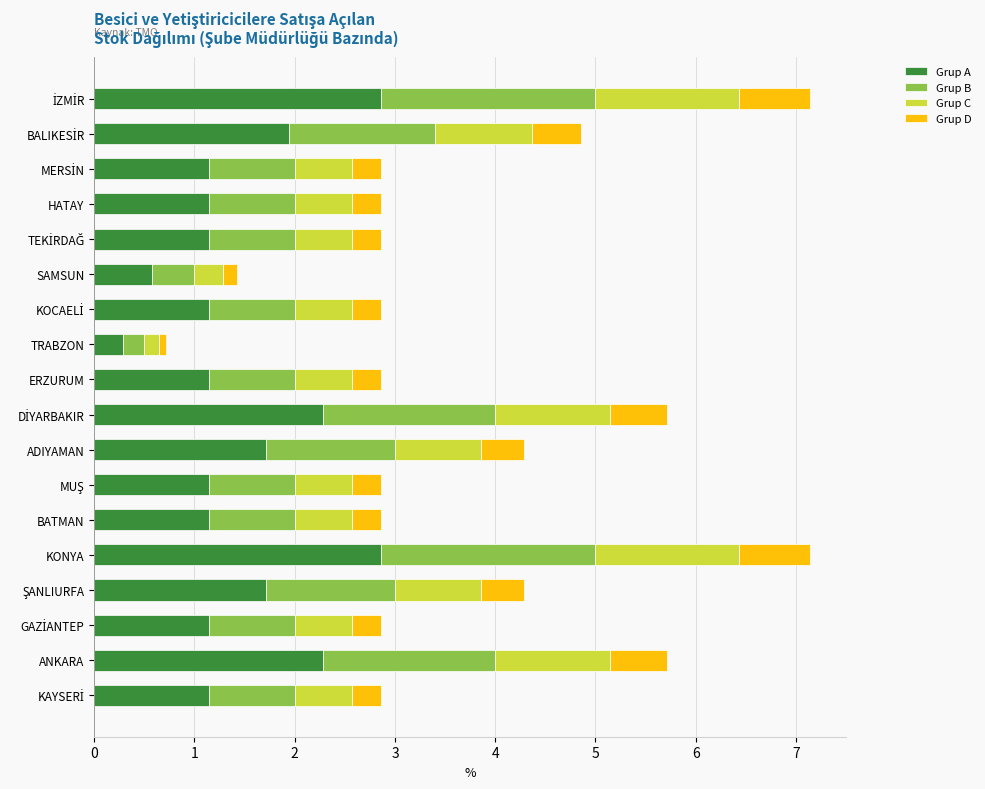

What is the highest value of the Grup A series?

2.9